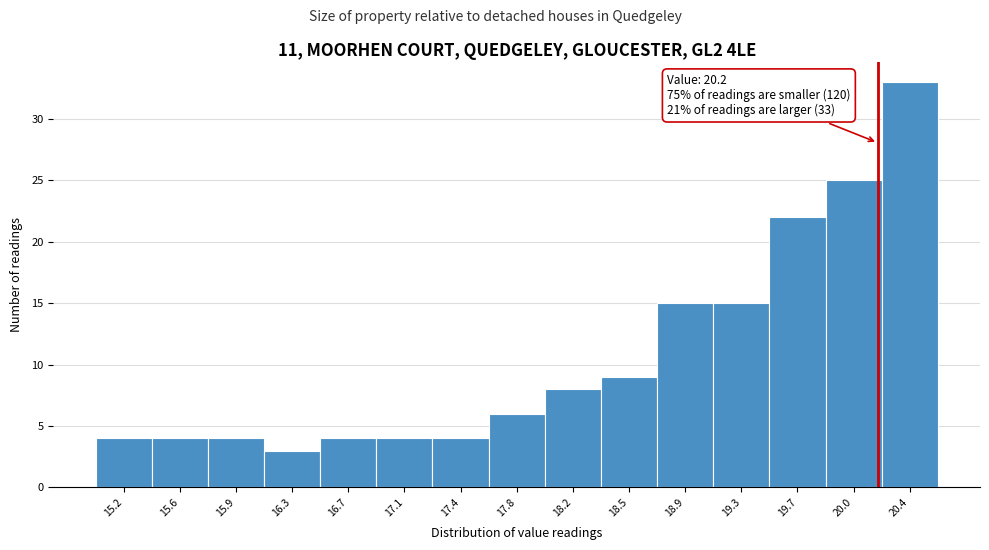

Which range on the x-axis has the tallest bar?

20.25 to 20.60